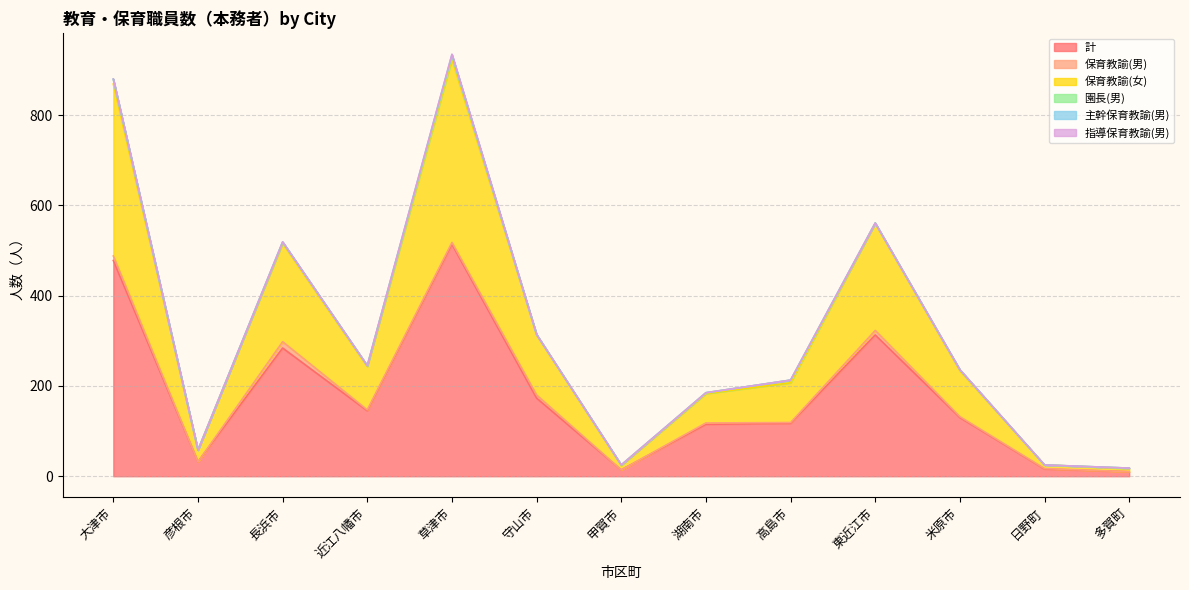

What is the highest value of the 保育教諭(女) series?

406